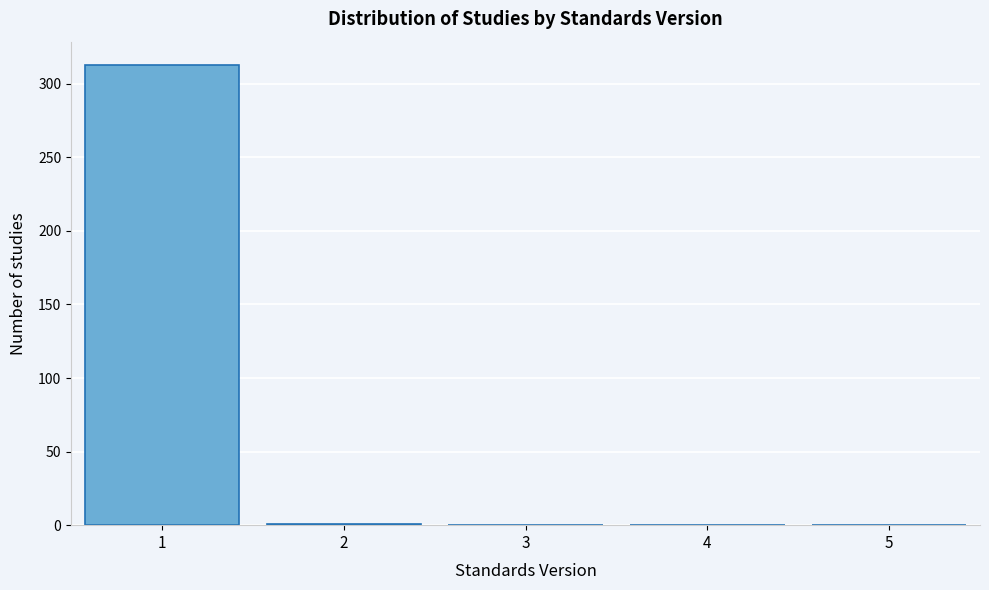

Which range on the x-axis has the tallest bar?

0.5 to 1.5